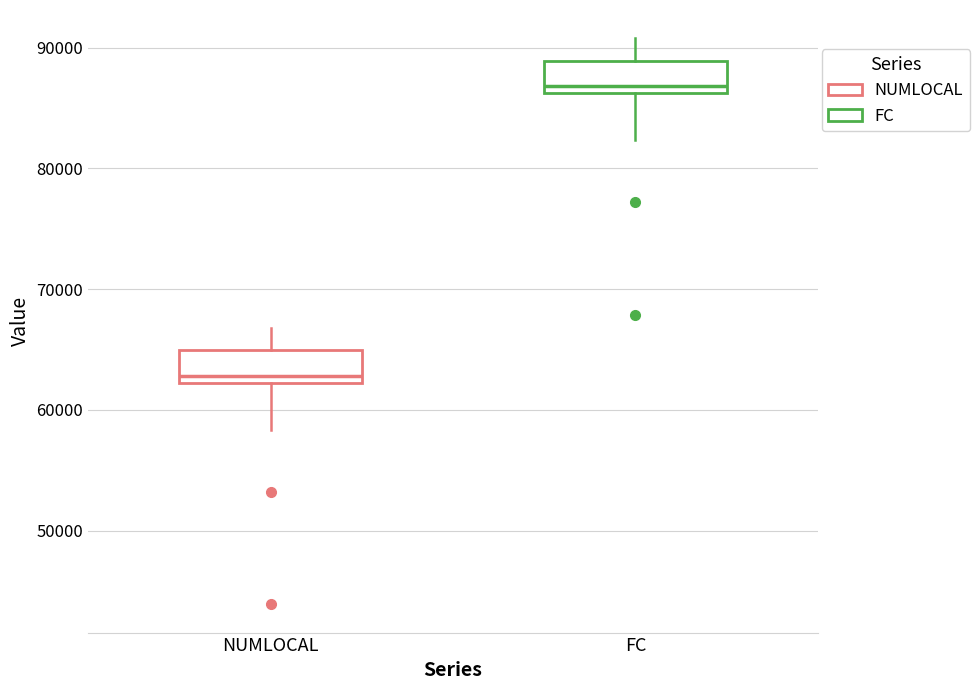

Reading left to right, transcribe this box plot: for each box, give where its median line is, the range the box spans, and where its two whiskers end, as read against the y-axis. The values are not printed on the chart, so give them approximately, as read against the axis.

NUMLOCAL: median 63000, box 62000 to 65000, whiskers 58000 to 67000
FC: median 87000, box 86000 to 89000, whiskers 82000 to 91000